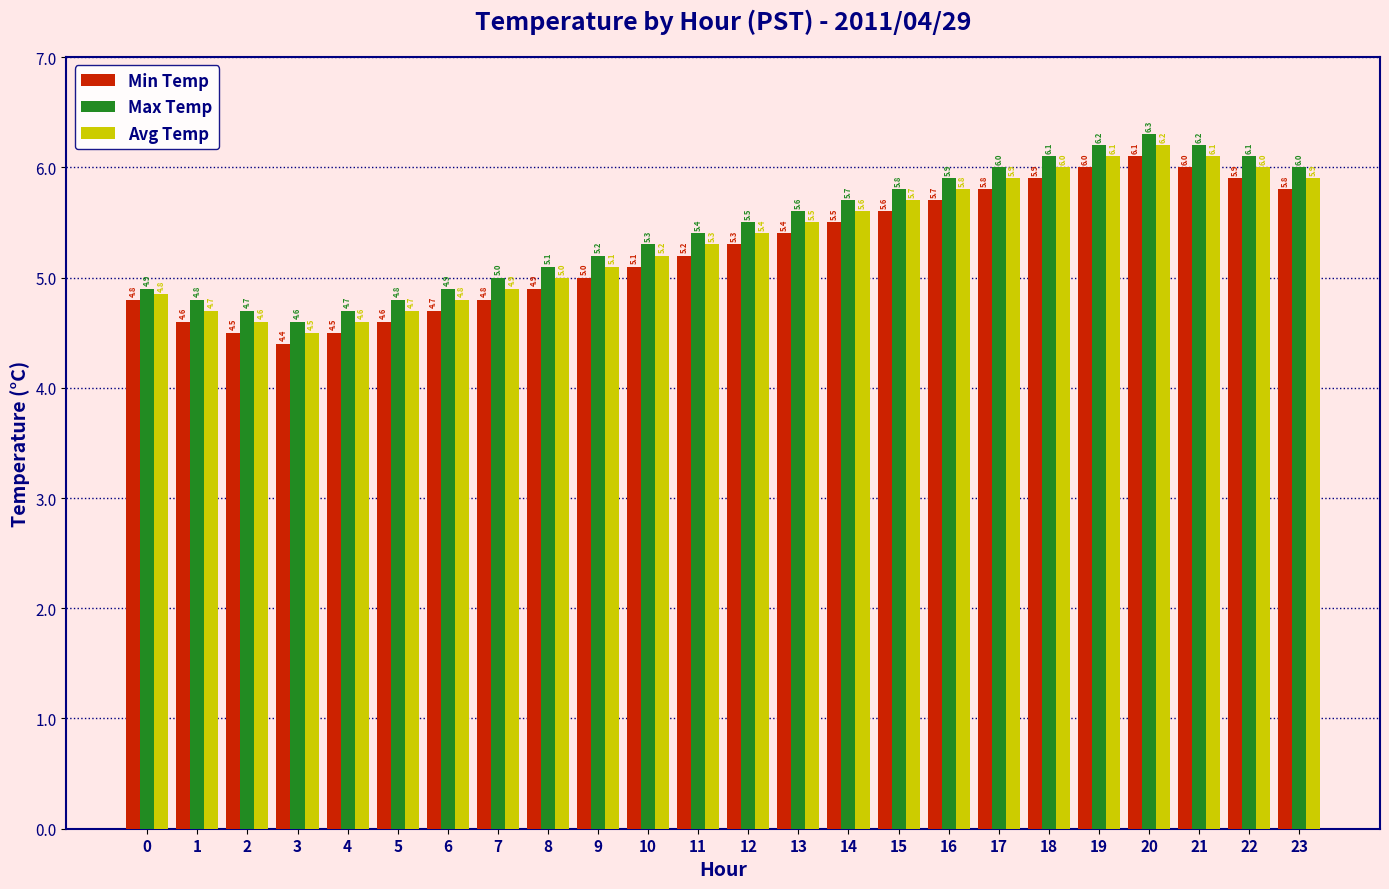

True or false: Avg Temp has a value of 7.2 at 4.

False